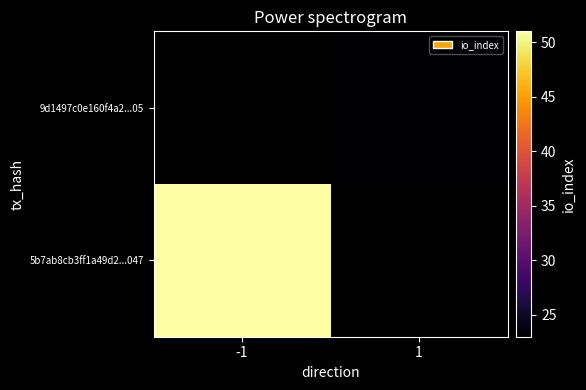

At how many categories does at least one series exceed 42?

1